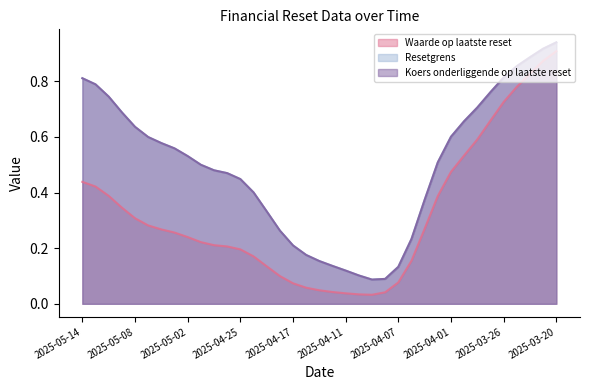

At which label is Waarde op laatste reset closest to 0?

2025-04-09